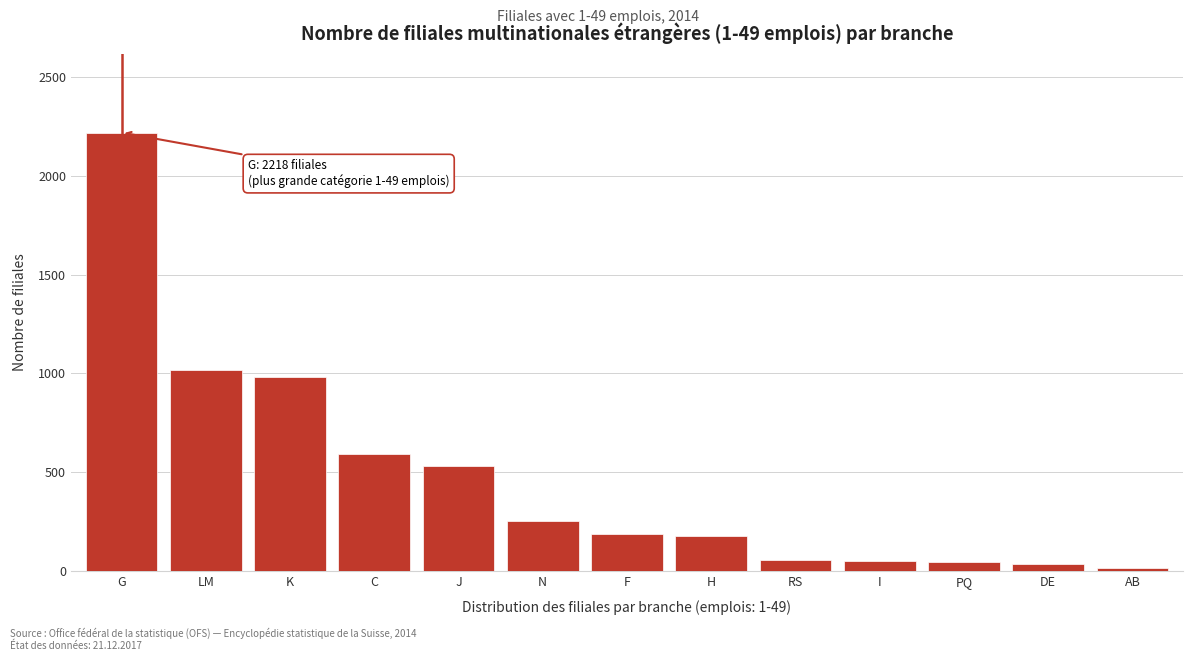

Which category has the highest value across all series?

G